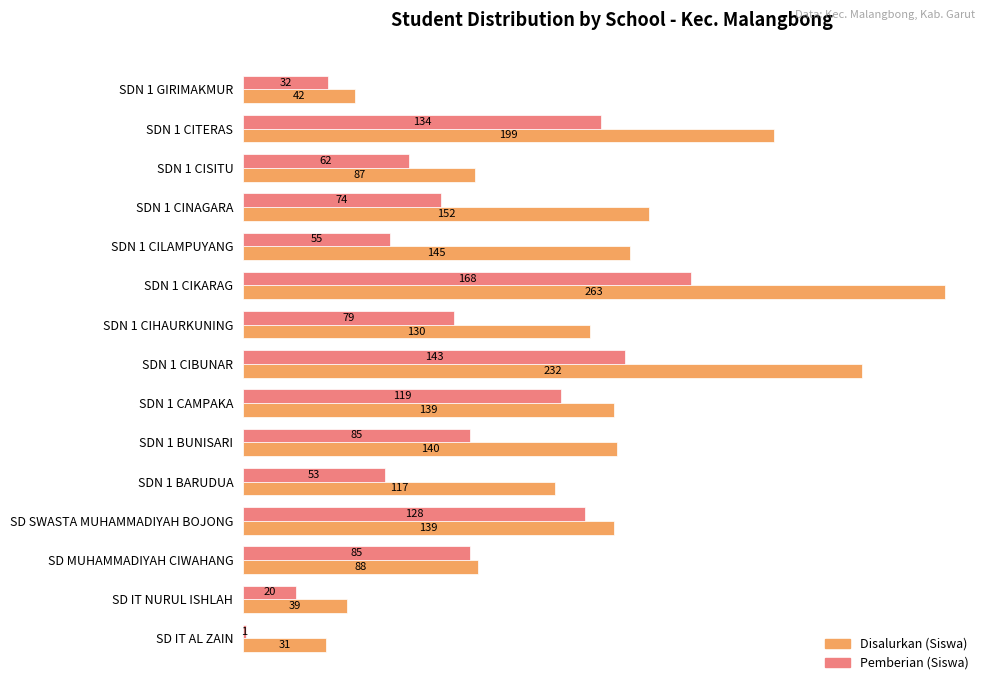

Read the Pemberian (Siswa) value at SD SWASTA MUHAMMADIYAH BOJONG, to the nearest 10.

130